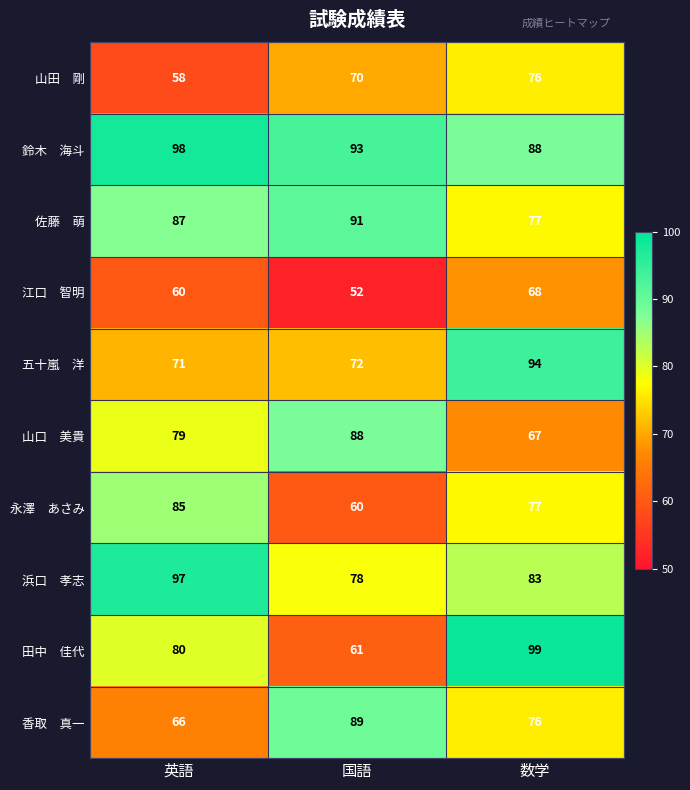

What is the spread (max minus min) of values at 英語?

40